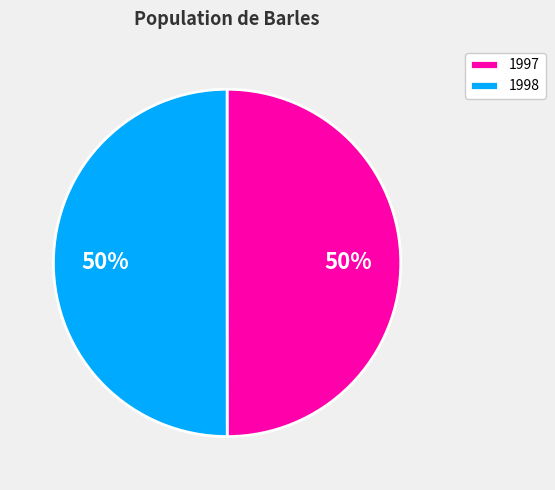

Count the number of slices in the pie.

2